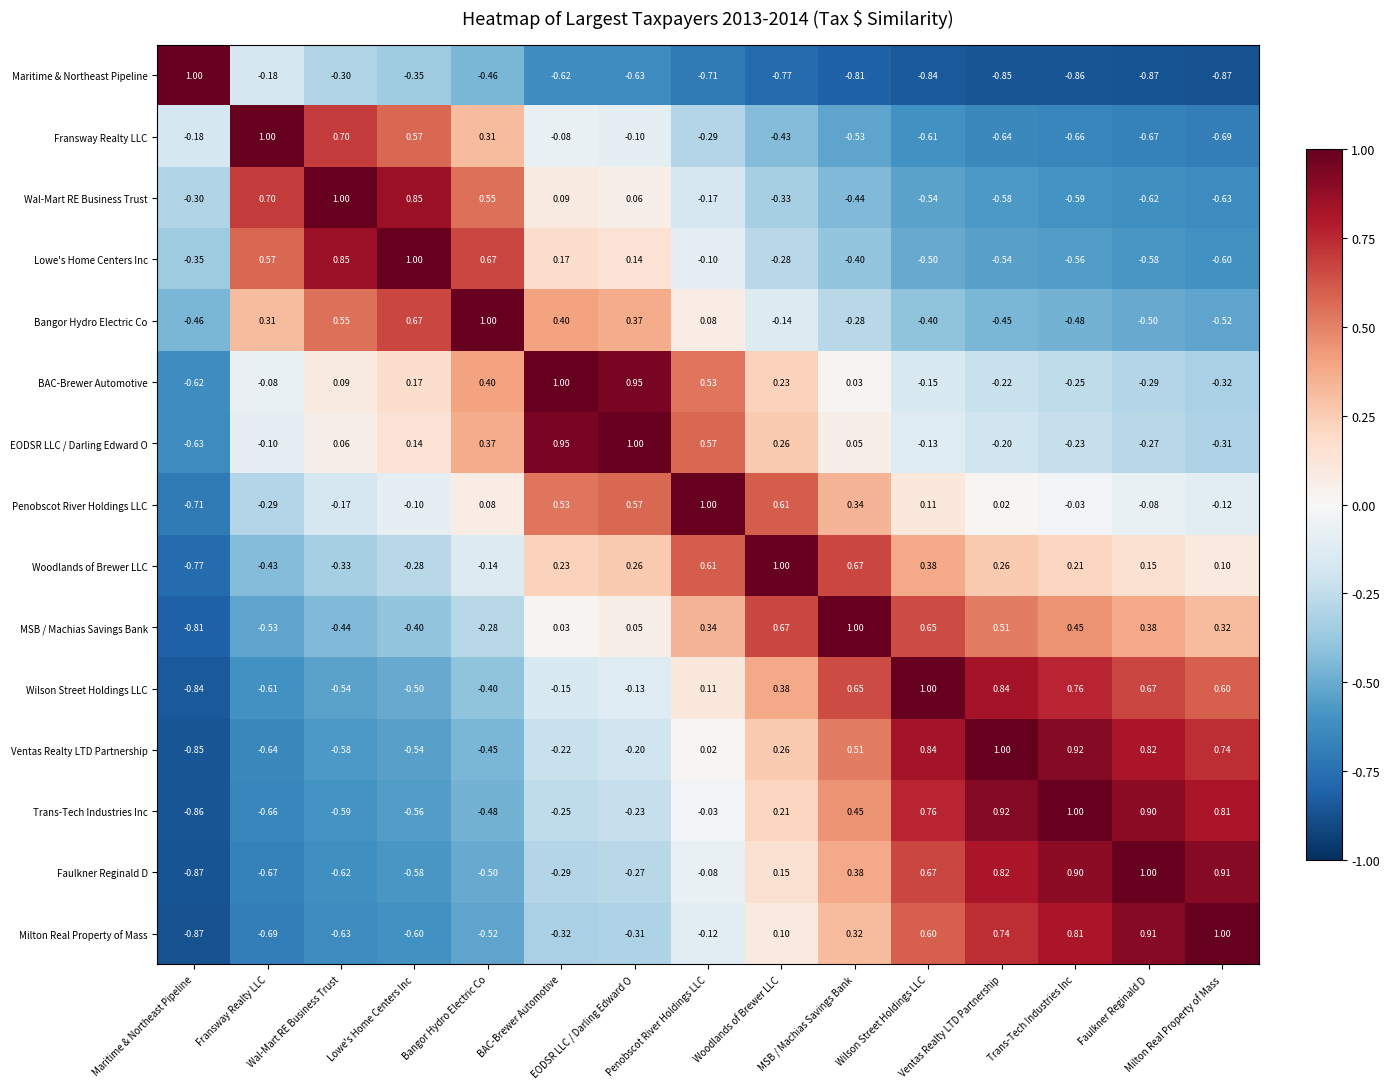

How many data points does each series have?

15